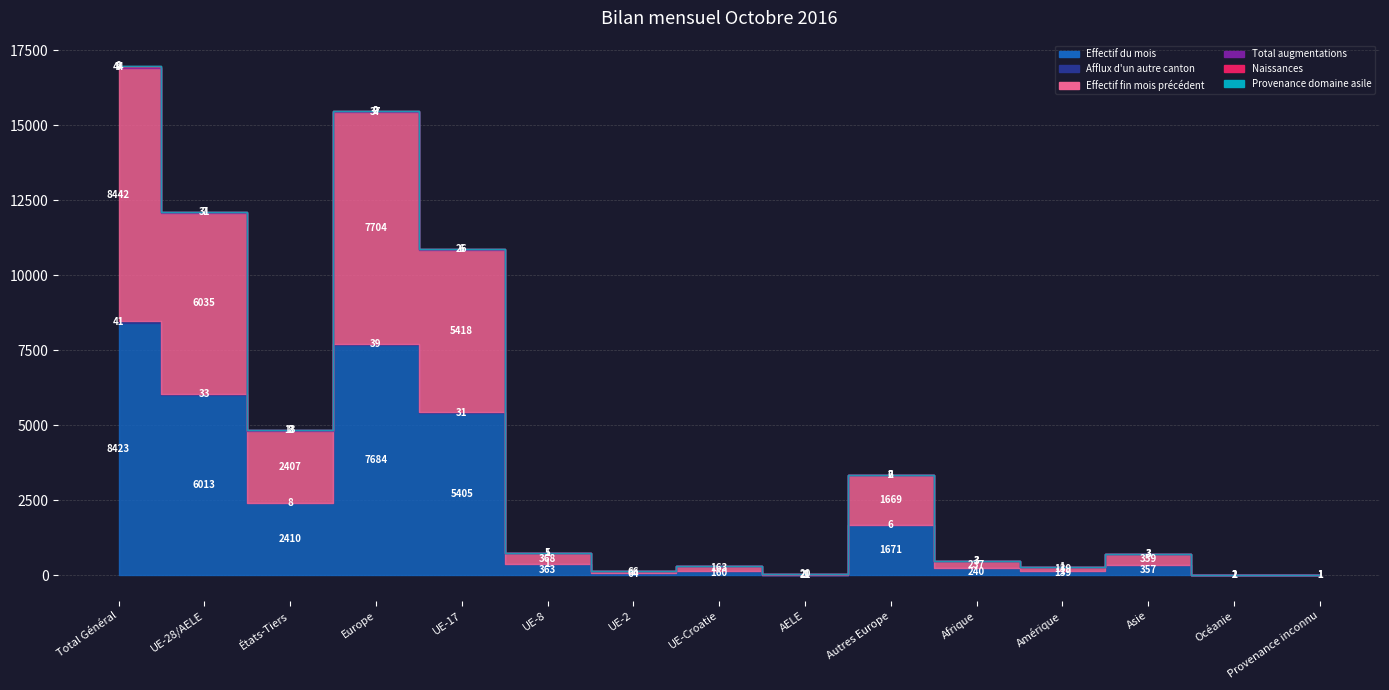

How many times do Total augmentations and Afflux d'un autre canton cross each other?

5